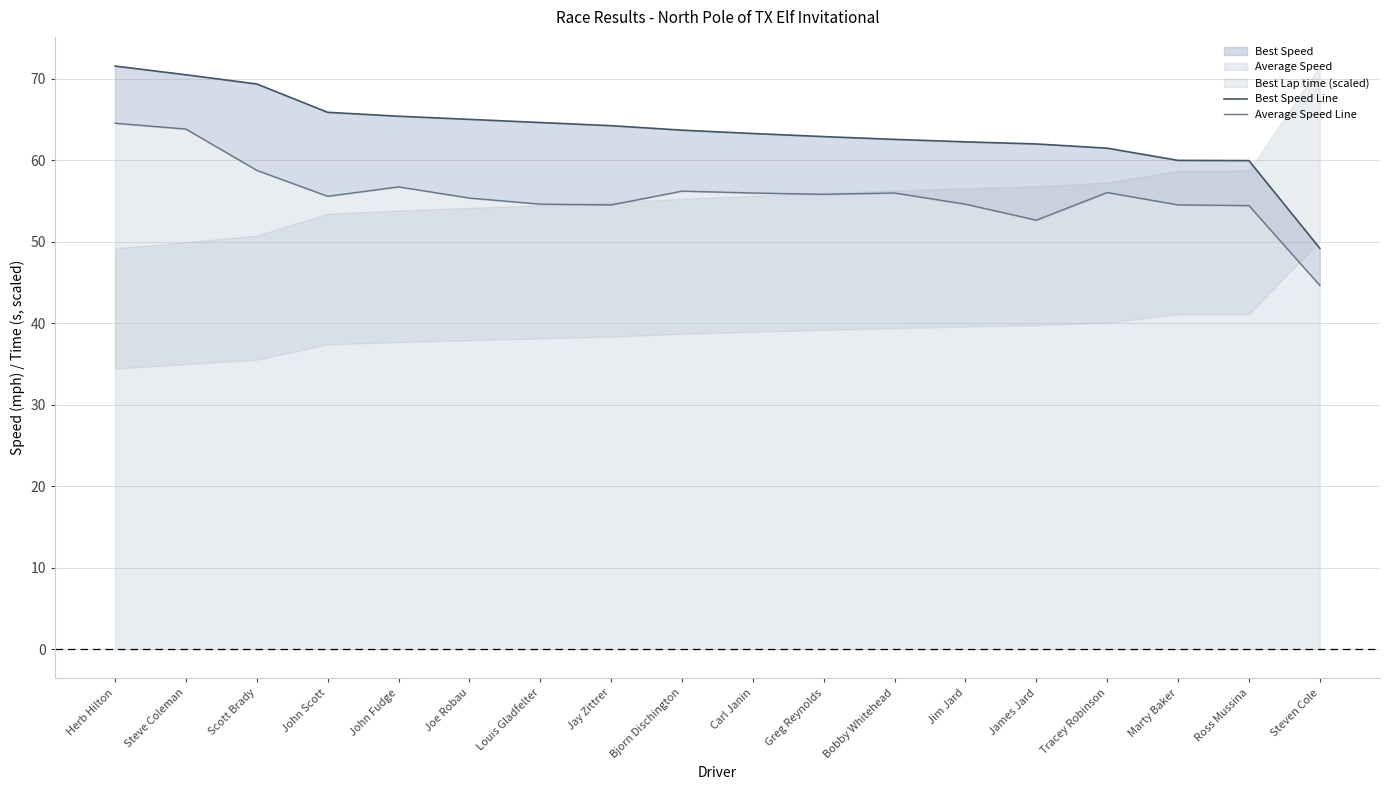

In Average Speed Line, how many points are higher than both neighbors (excluding endpoints)?

4